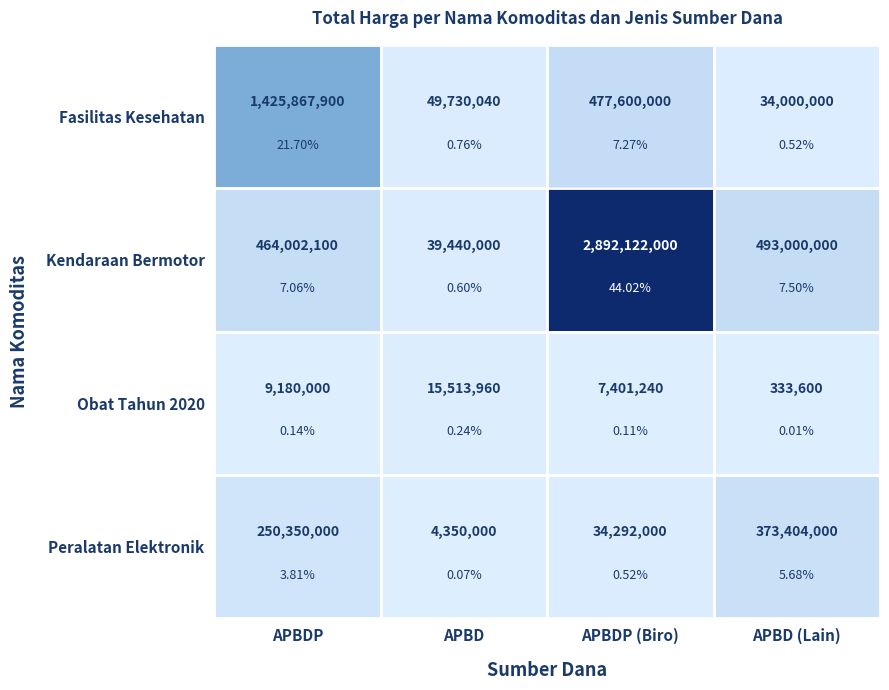

Rank the categories by Peralatan Elektronik value from highest to lowest.

APBD (Lain), APBDP, APBDP (Biro), APBD